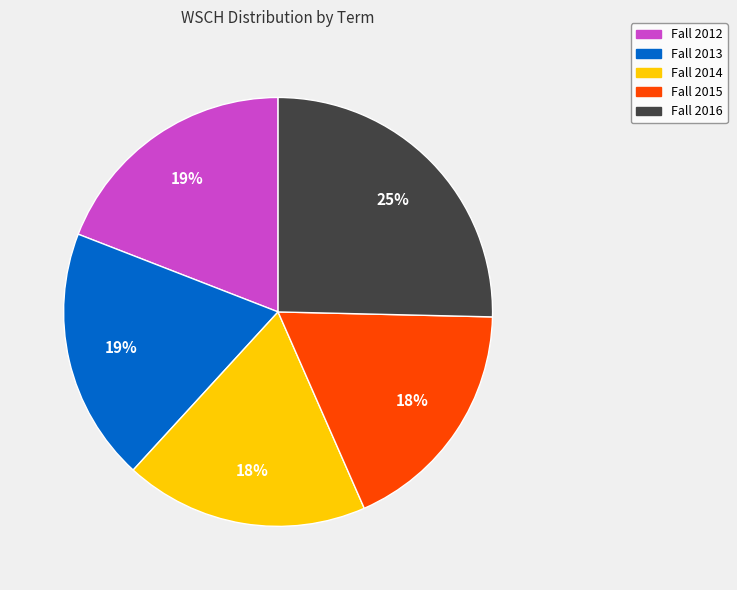

Which slice is the largest?

Fall 2016